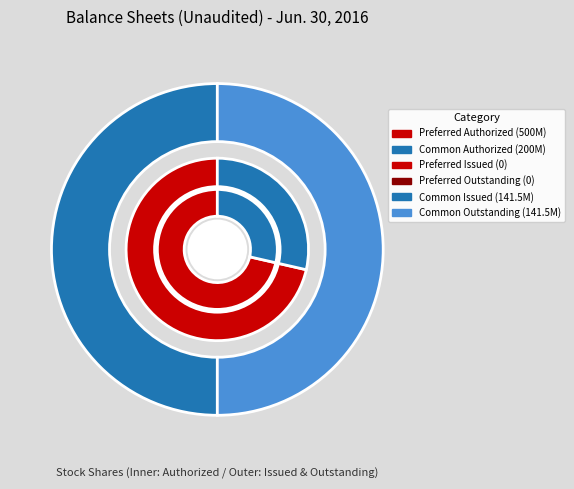

What percentage do Preferred Stock, Shares Outstanding and Common Stock, Shares Authorized together represent?

20.3%